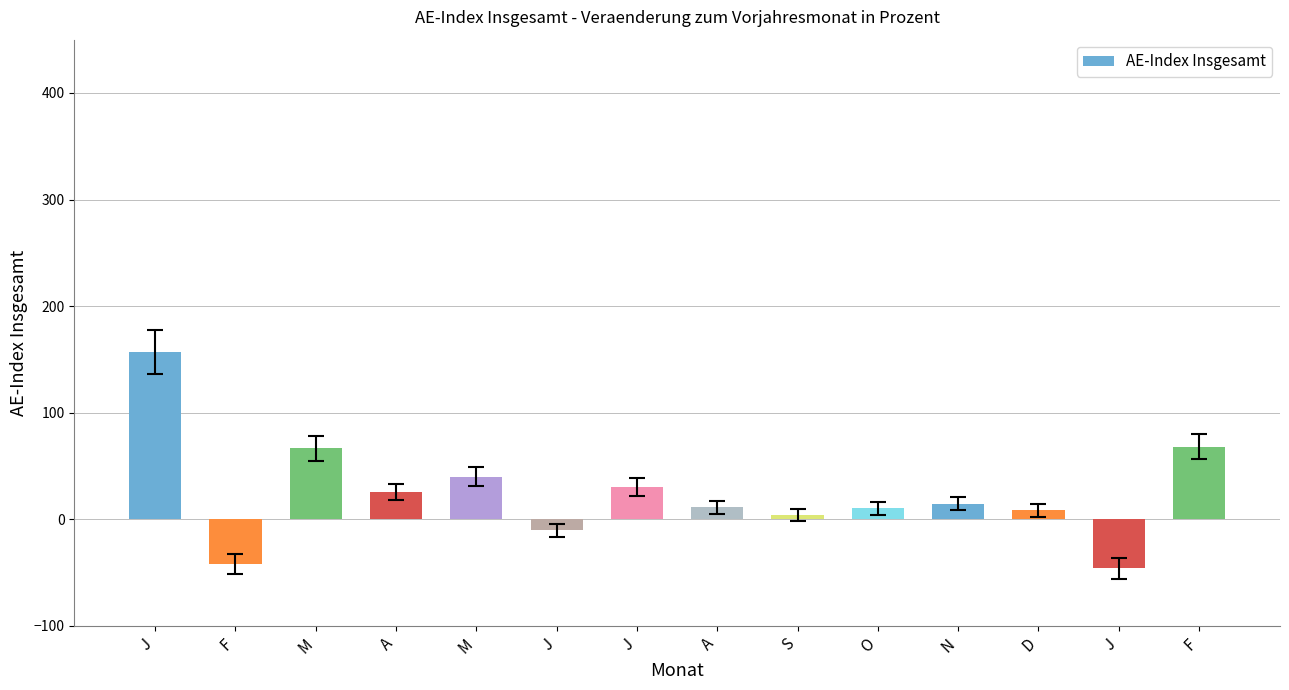

At which label is the value closest to 55?

M